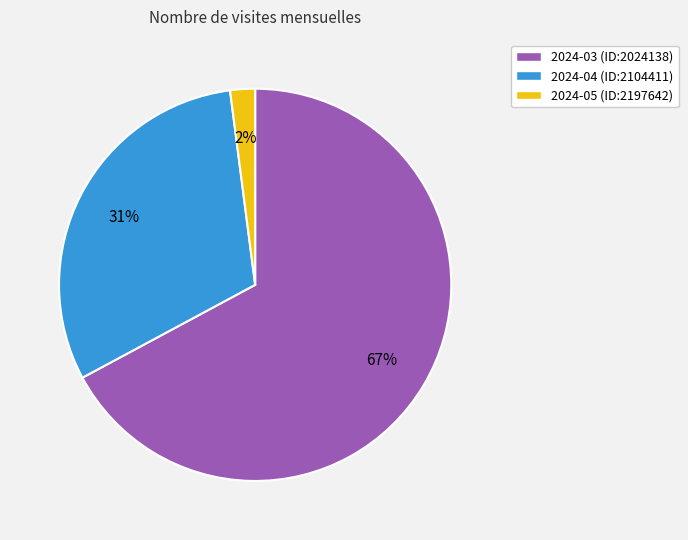

To the nearest percent, what is the difference between the 2024-03 (ID:2024138) and 2024-04 (ID:2104411) slice percentages?

36%